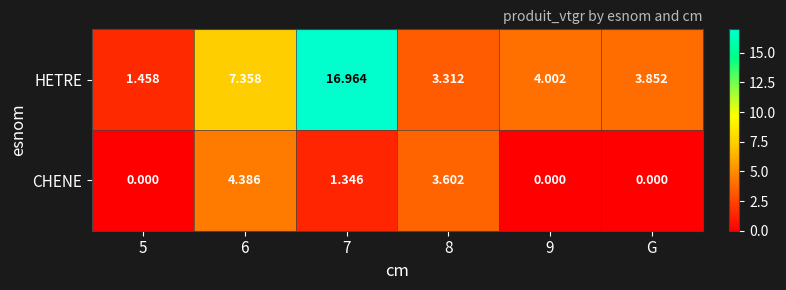

Rank the series by their maximum value, from highest to lowest.

HETRE, CHENE